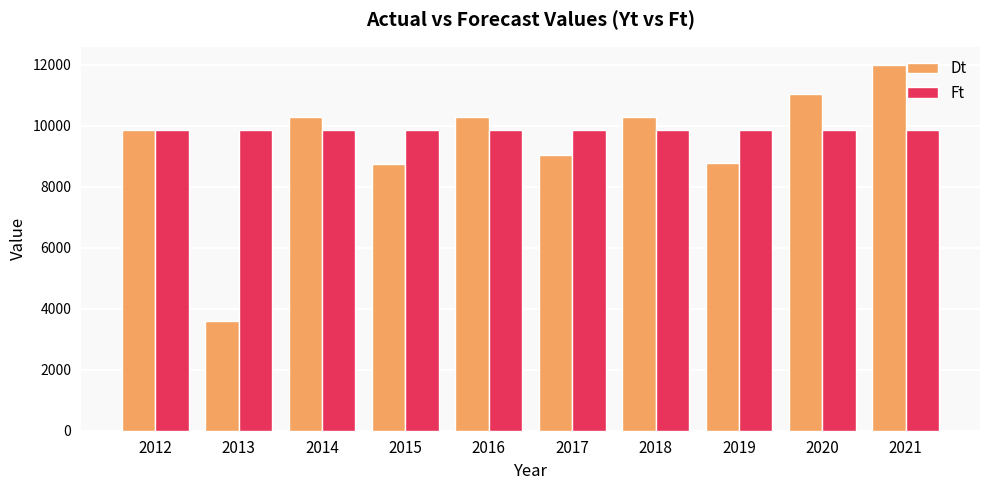

At which category does the chart reach its minimum across all series?

2013